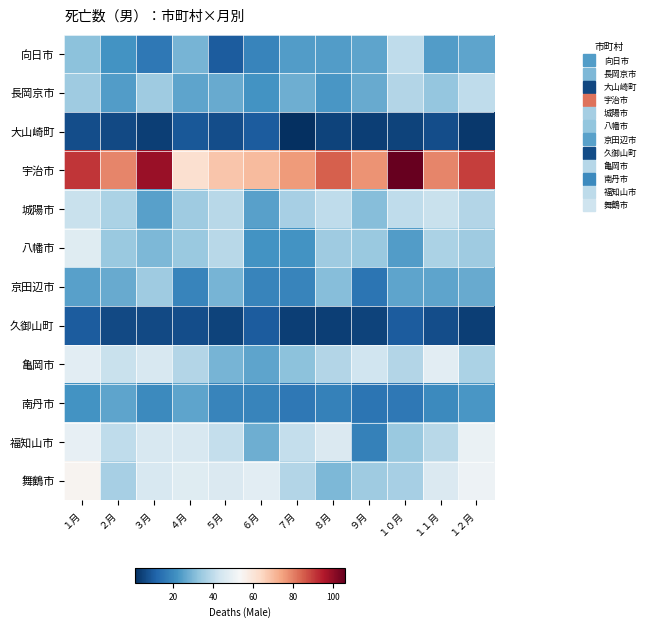

Which series has the widest spread of values?

宇治市